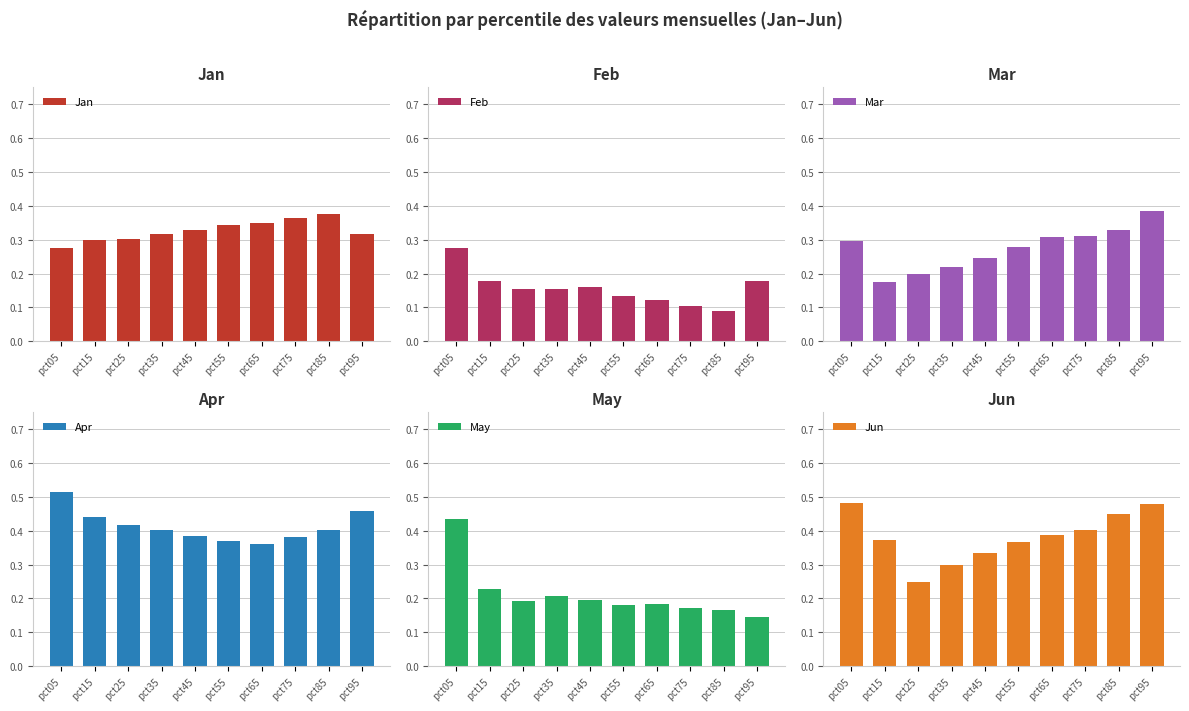

Which label corresponds to the smallest value in the chart?

pct85